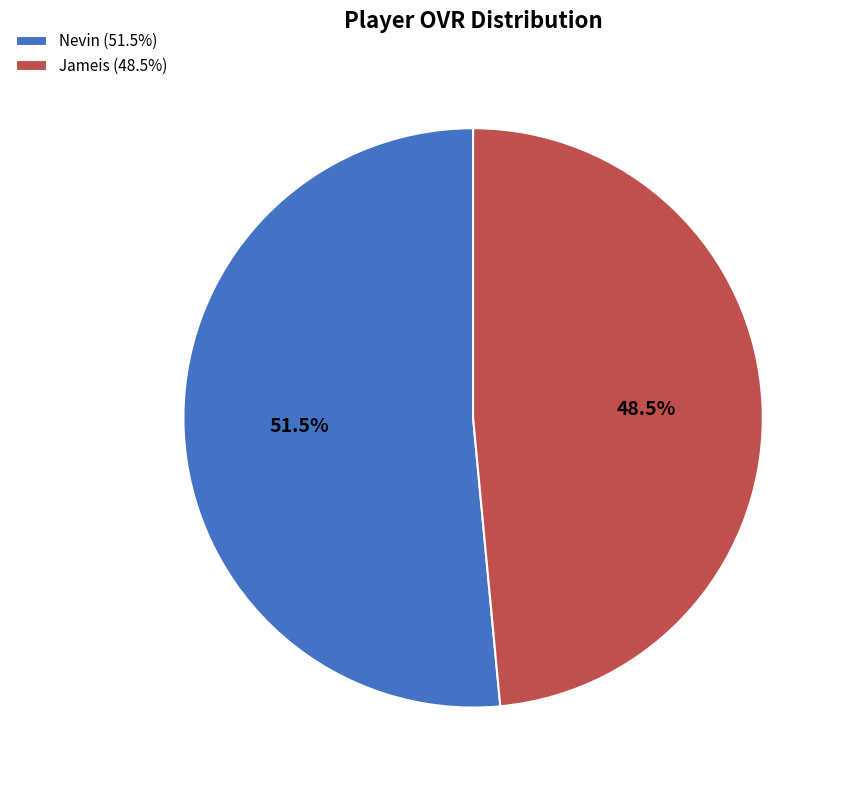

To the nearest percent, what is the combined percentage of Nevin and Jameis?

100%